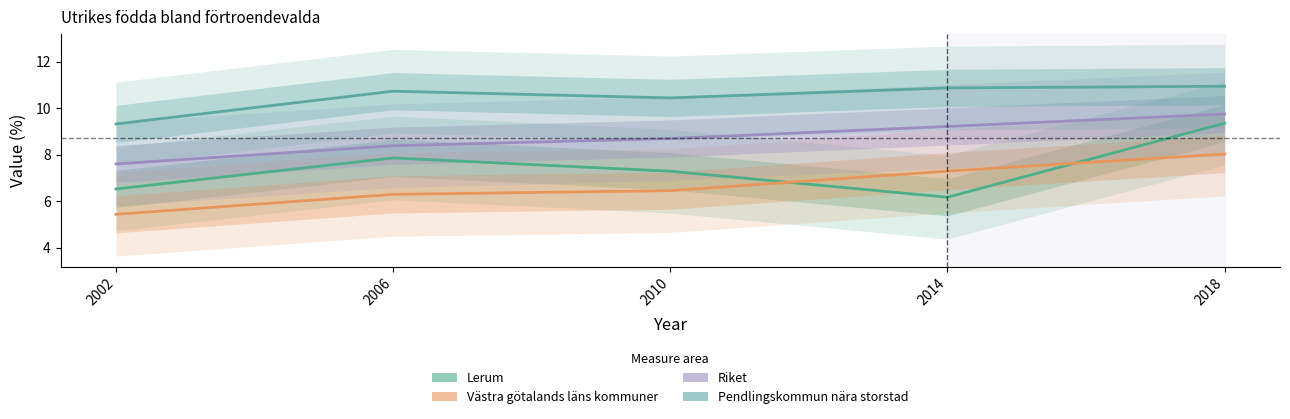

What value does the Lerum series have at 2002?

6.5